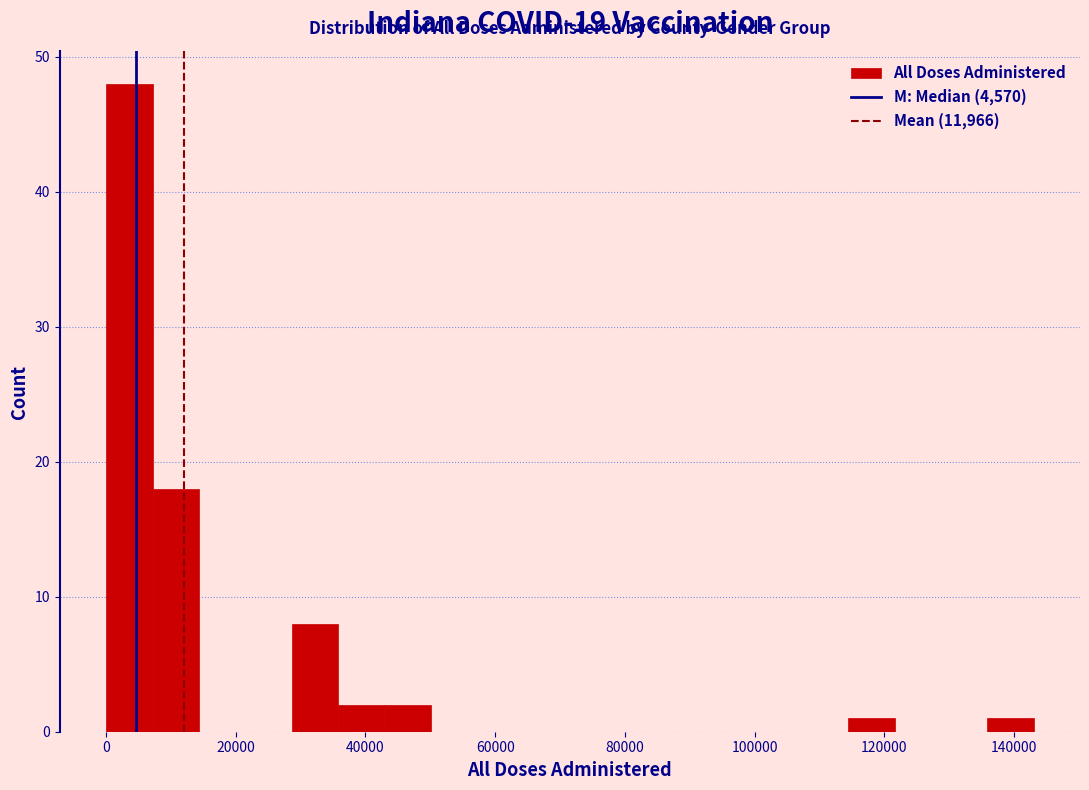

Read against the x-axis, roughly where is the centre of the tallest bar?

4000